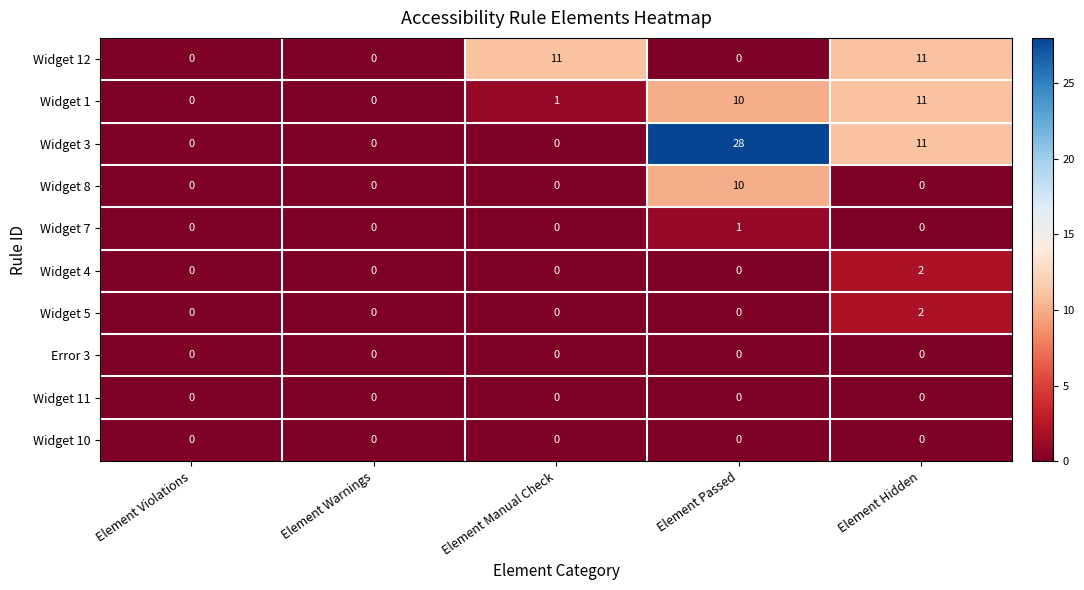

Which label corresponds to the largest value in the chart?

Element Passed